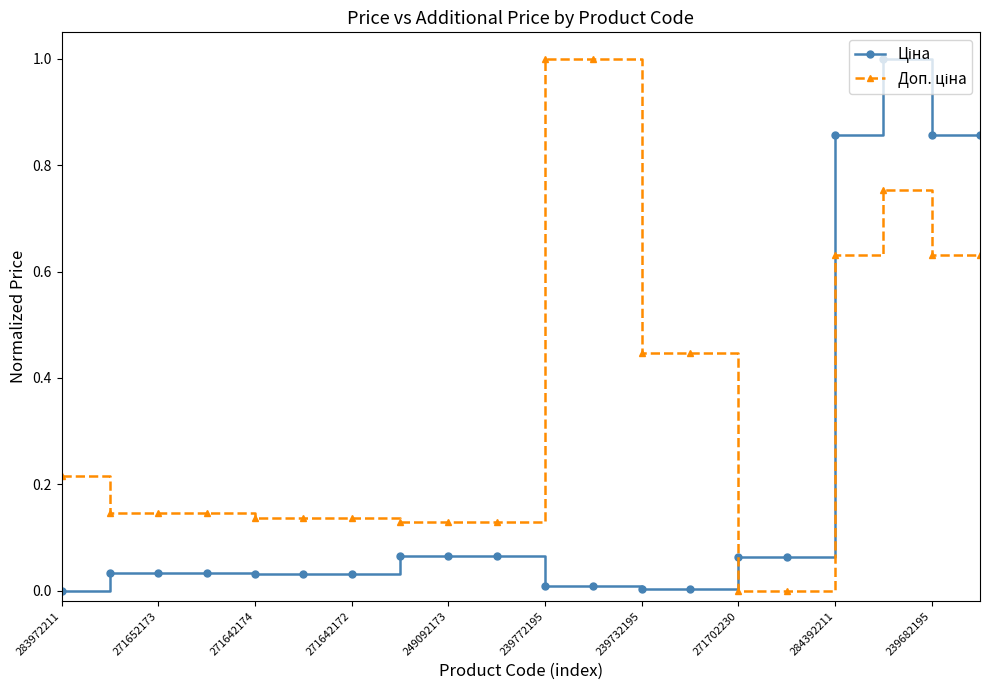

What is the maximum value shown in the chart?

1.0